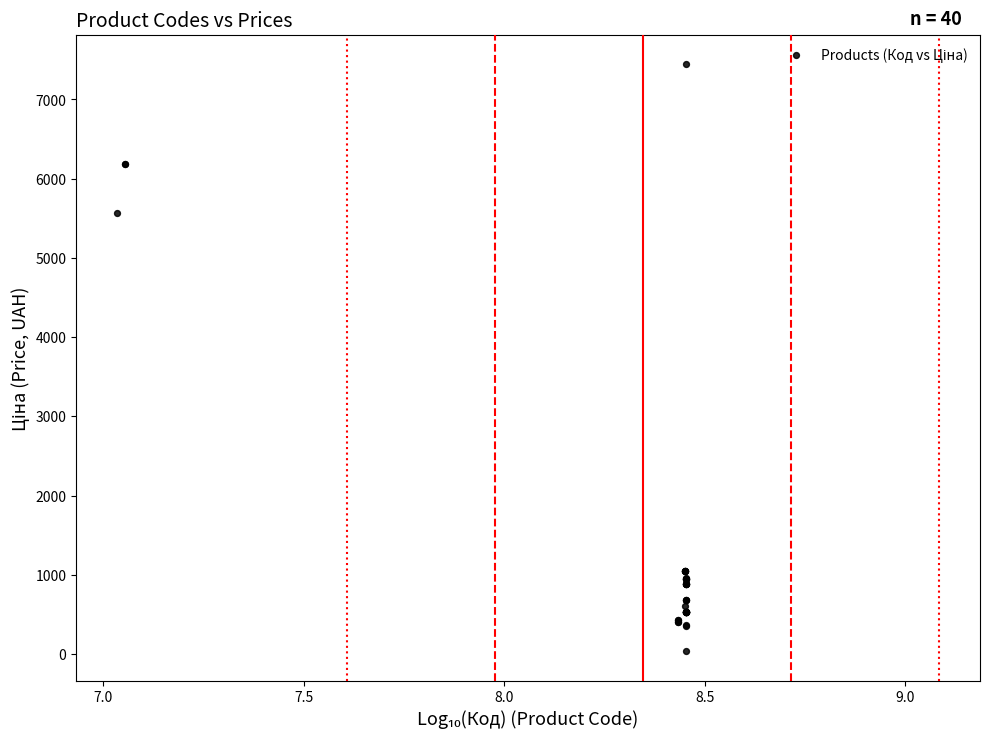

What Y value in the scatter plot is closest to 3738?

5560.3